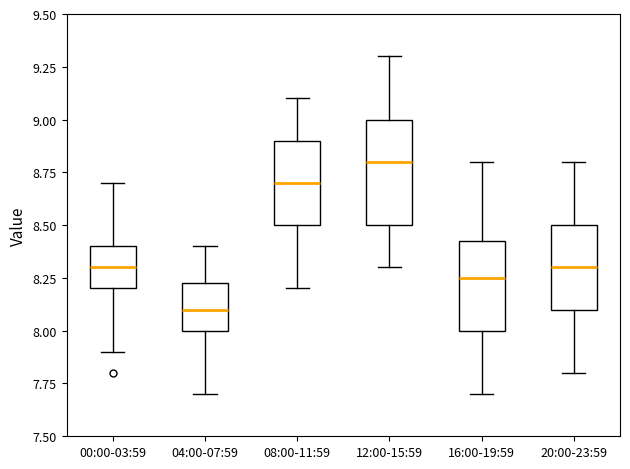

Which box is the tallest, from its lower edge to its upper edge?

12:00-15:59